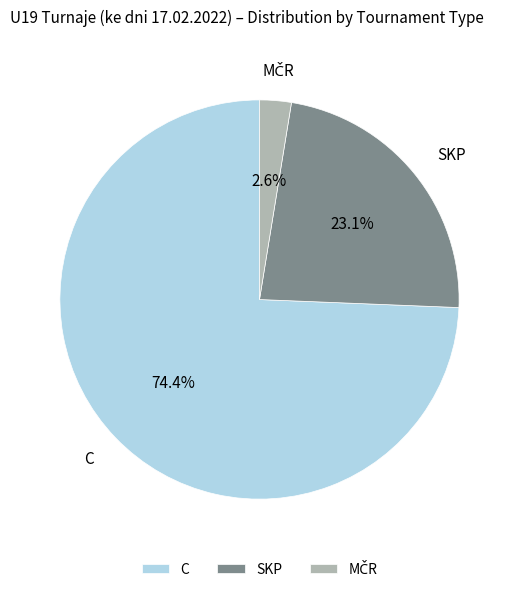

Approximately how many times larger is the value at SKP compared to C?

0.3